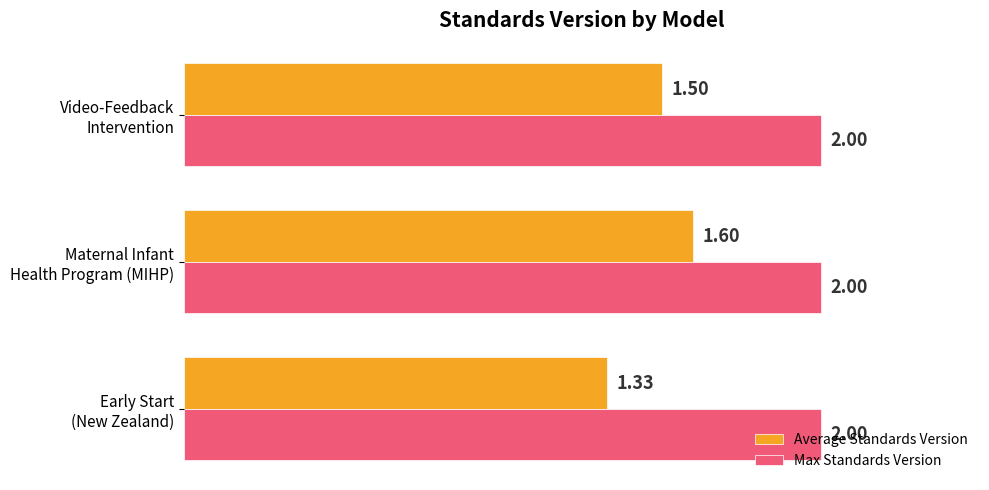

What is the sum of all Max Standards Version values?

6.0